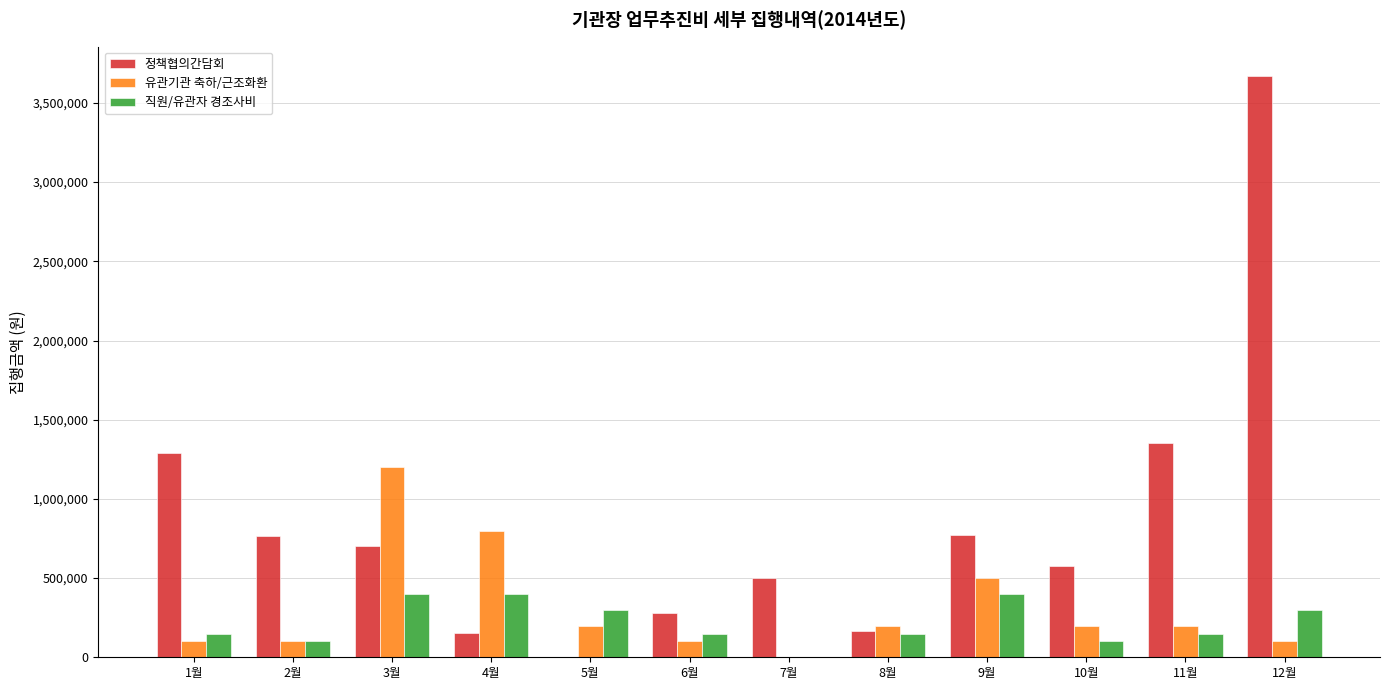

The value of 유관기관 축하/근조화환 at 7월 is 451287. True or false?

False